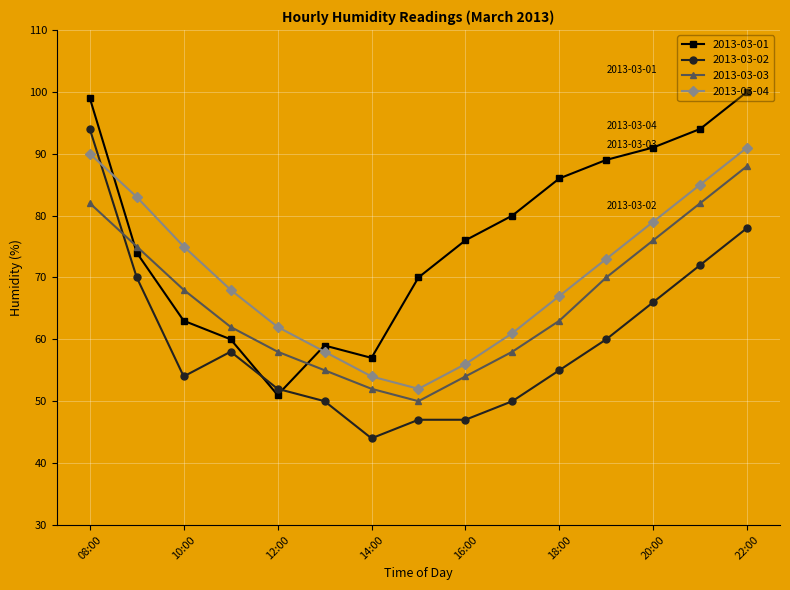

How many intersections are there between 2013-03-01 and 2013-03-02?

2